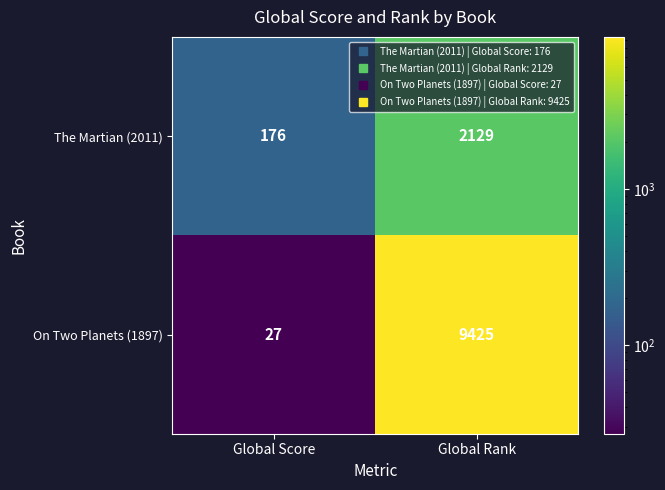

Rank the series by their average value, from lowest to highest.

The Martian (2011), On Two Planets (1897)